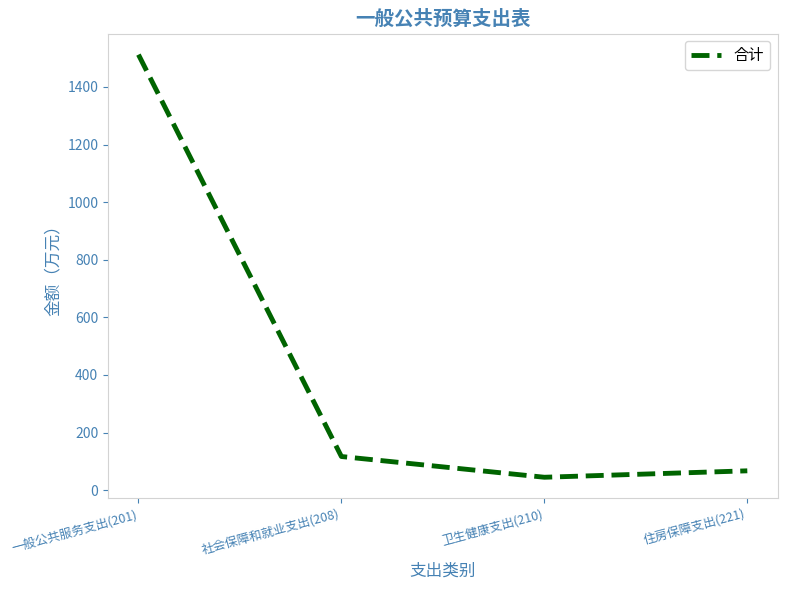

How many values exceed 116?

2